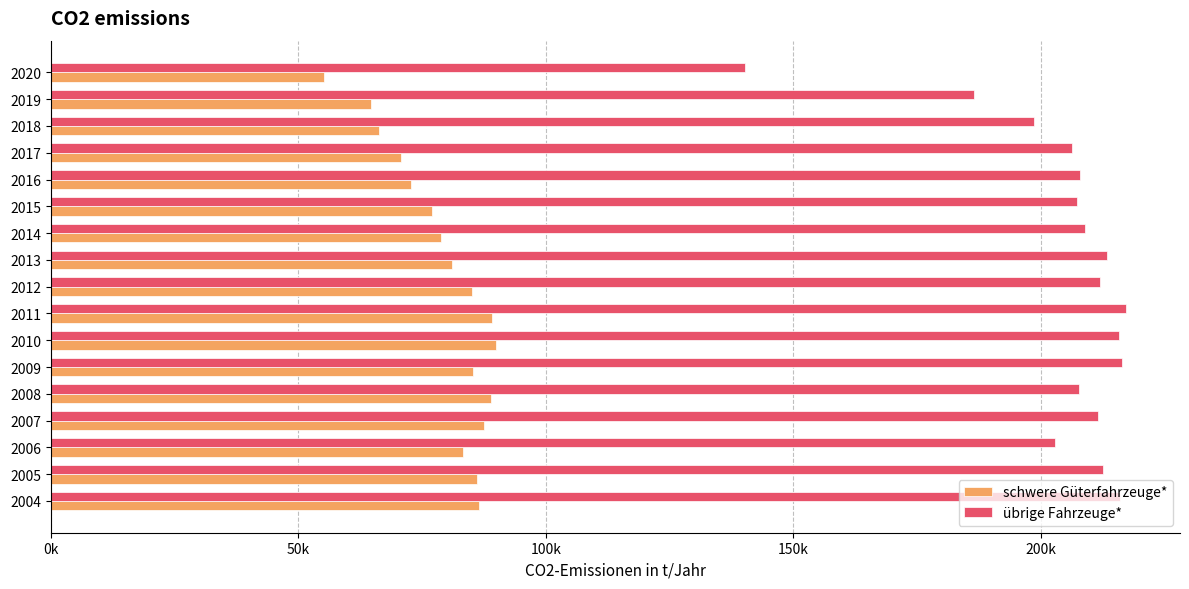

What are all the series names shown in the legend?

schwere Güterfahrzeuge*, übrige Fahrzeuge*